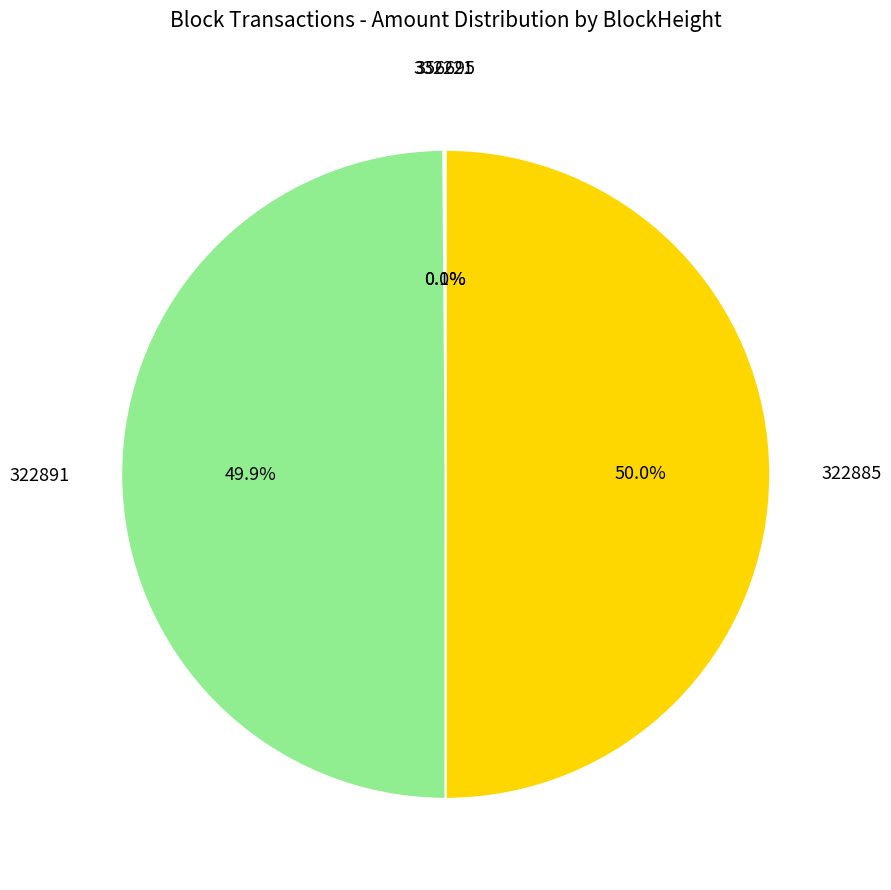

What is the majority slice?

322885